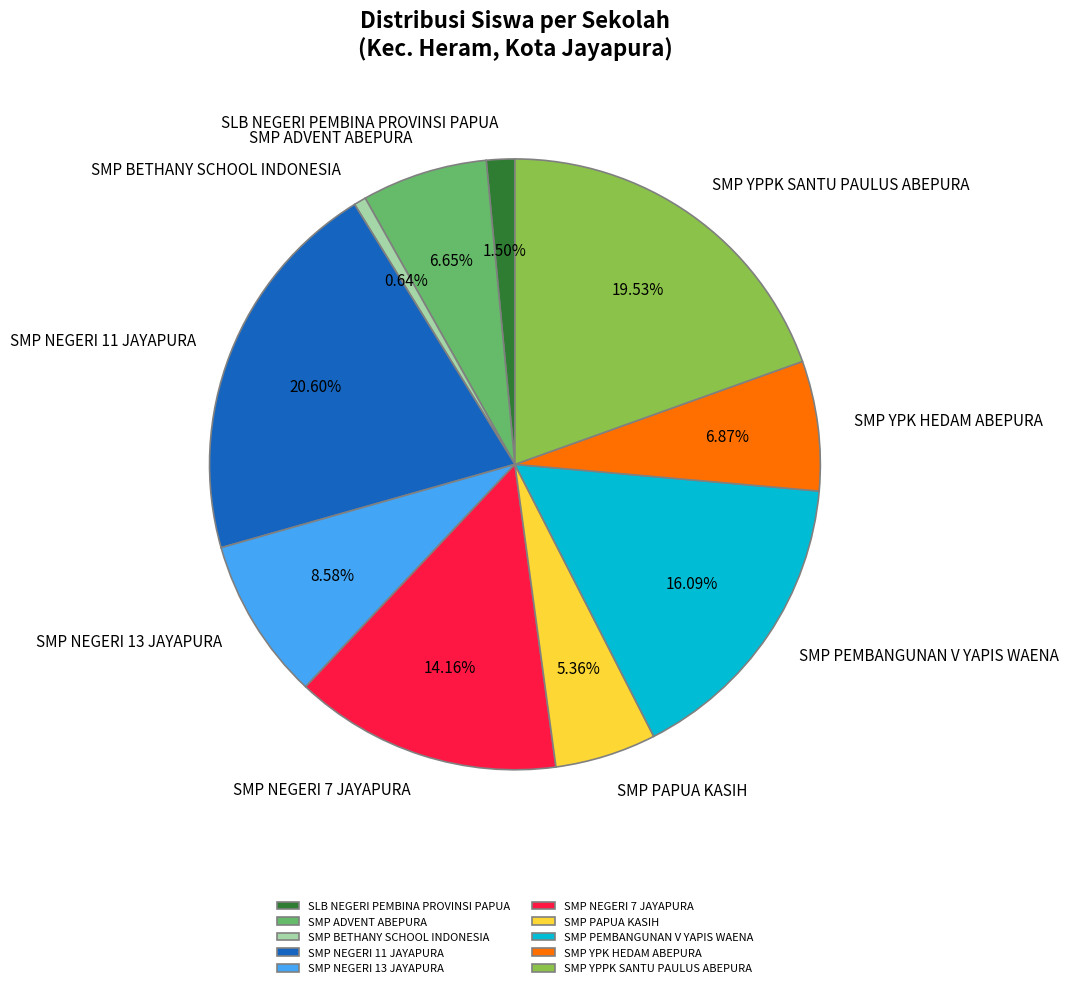

True or false: SMP NEGERI 7 JAYAPURA accounts for 14% of the total.

True